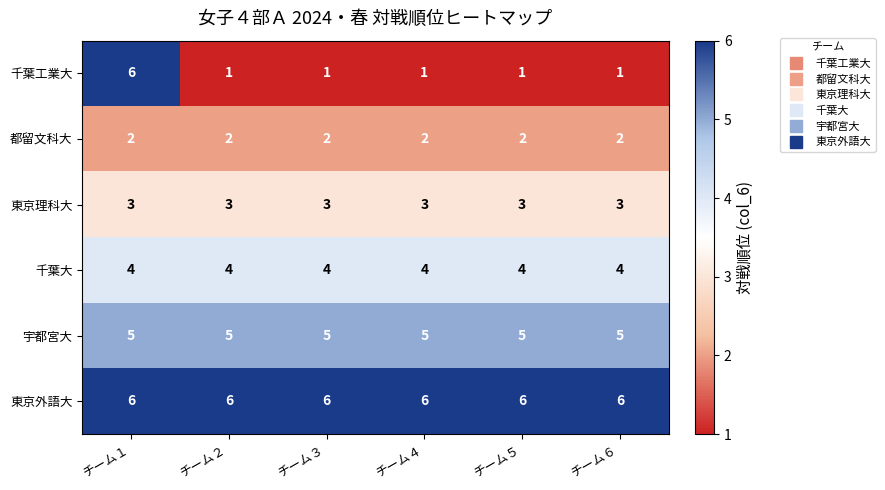

How many distinct data groups are displayed?

6